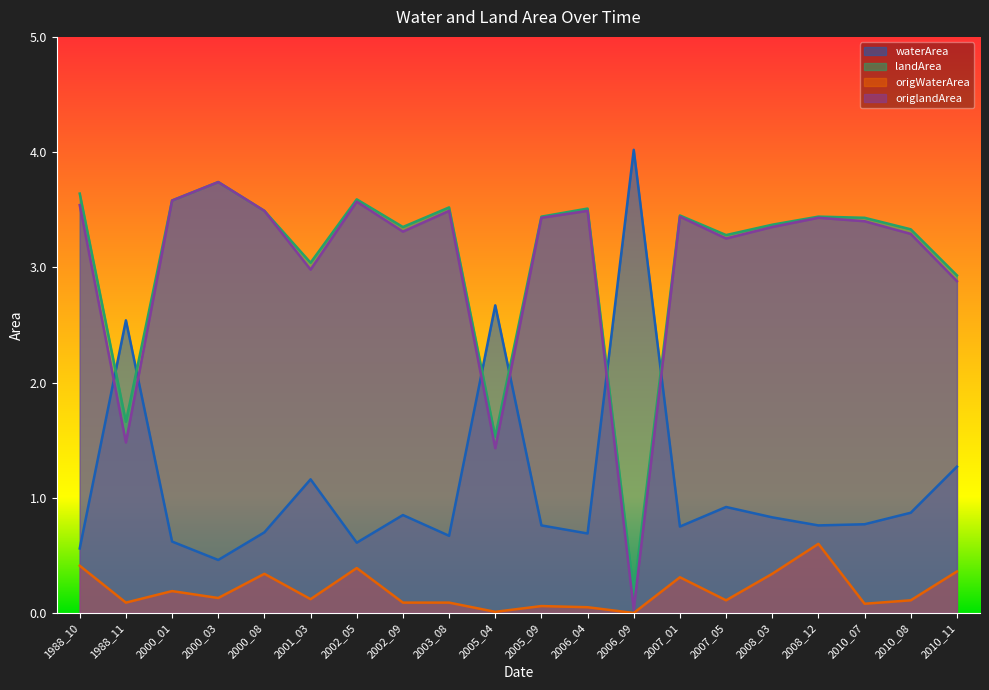

Rank the series by their maximum value, from highest to lowest.

waterArea, landArea, origlandArea, origWaterArea